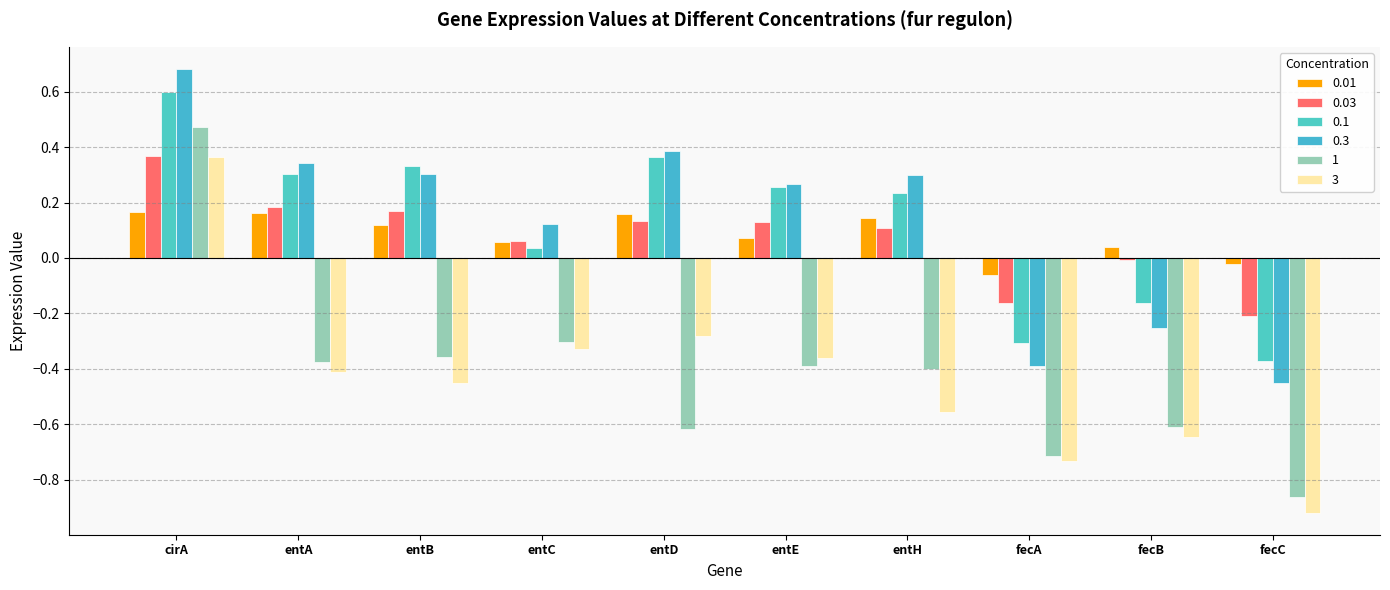

How many values in the 0.3 series are below 0?

3